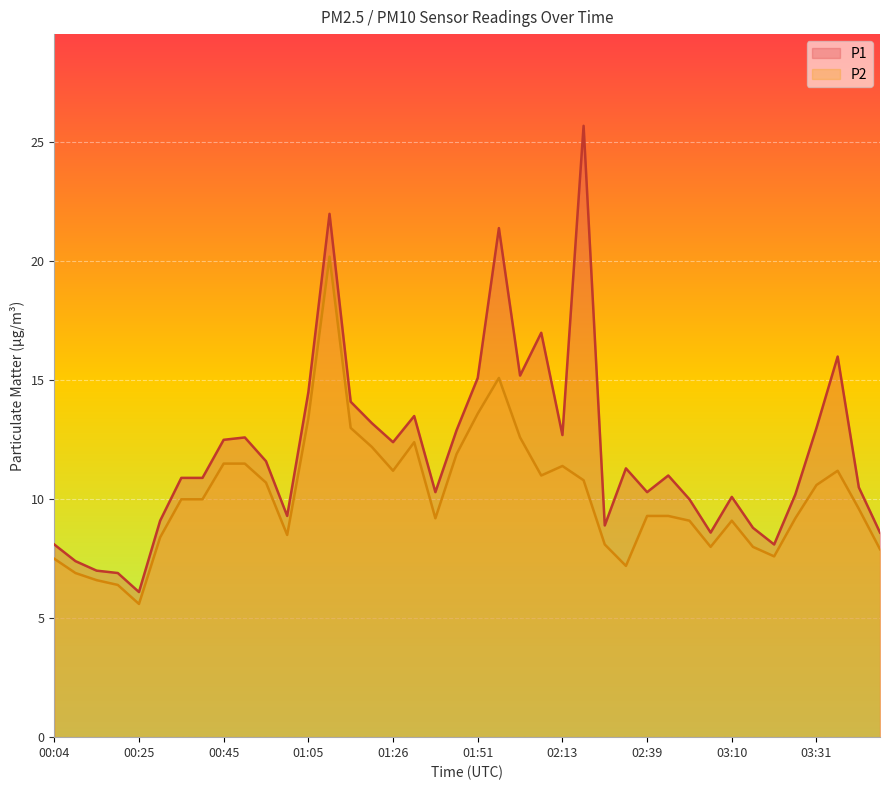

Reading left to right, transcribe all the data shown in this chart.

P1: 00:04=8.1	00:10=7.4	00:15=7.0	00:20=6.9	00:25=6.1	00:30=9.1	00:35=10.9	00:40=10.9	00:45=12.5	00:50=12.6	00:55=11.6	01:00=9.3	01:05=14.5	01:10=22.0	01:15=14.1	01:20=13.2	01:26=12.4	01:36=13.5	01:41=10.3	01:46=12.9	01:51=15.1	01:57=21.4	02:02=15.2	02:07=17.0	02:13=12.7	02:18=25.7	02:28=8.9	02:34=11.3	02:39=10.3	02:44=11.0	03:00=10.0	03:05=8.6	03:10=10.1	03:16=8.8	03:21=8.1	03:26=10.2	03:31=13.0	03:36=16.0	03:41=10.5	03:46=8.6
P2: 00:04=7.5	00:10=6.9	00:15=6.6	00:20=6.4	00:25=5.6	00:30=8.4	00:35=10.0	00:40=10.0	00:45=11.5	00:50=11.5	00:55=10.7	01:00=8.5	01:05=13.4	01:10=20.2	01:15=13.0	01:20=12.2	01:26=11.2	01:36=12.4	01:41=9.2	01:46=11.9	01:51=13.6	01:57=15.1	02:02=12.6	02:07=11.0	02:13=11.4	02:18=10.8	02:28=8.1	02:34=7.2	02:39=9.3	02:44=9.3	03:00=9.1	03:05=8.0	03:10=9.1	03:16=8.0	03:21=7.6	03:26=9.2	03:31=10.6	03:36=11.2	03:41=9.6	03:46=7.9